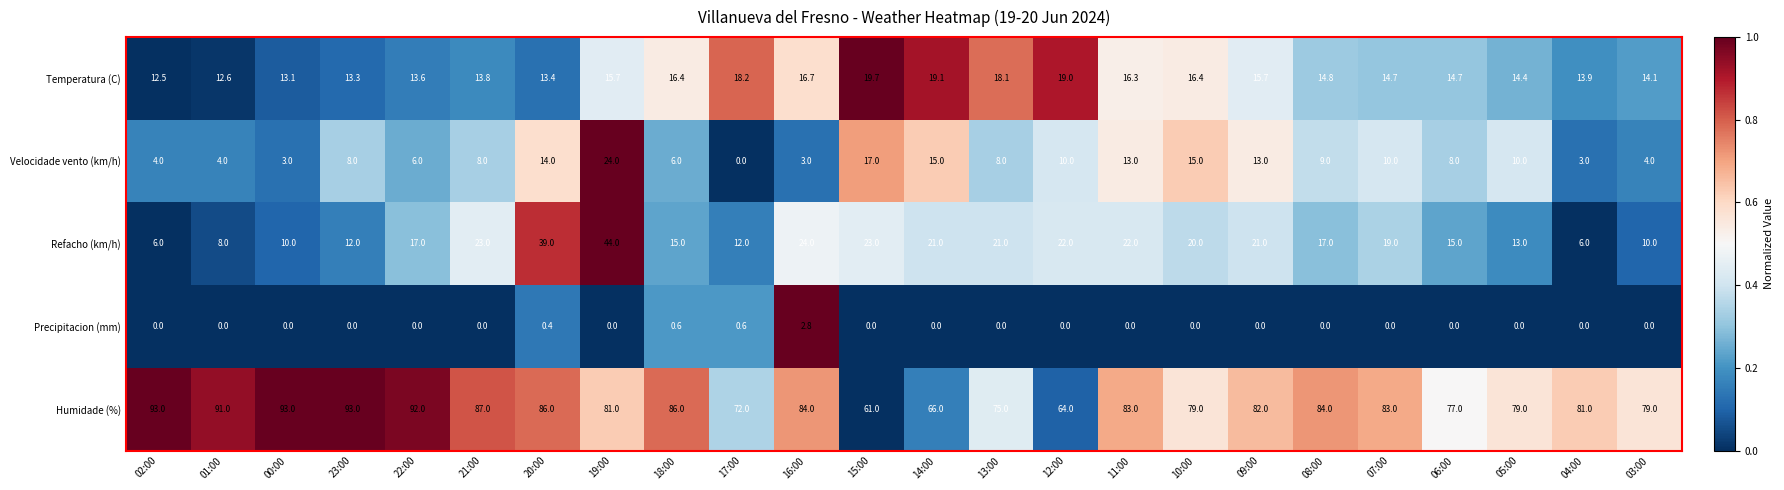

List the series in order of their peak value, lowest first.

Precipitacion (mm), Temperatura (C), Velocidade vento (km/h), Refacho (km/h), Humidade (%)